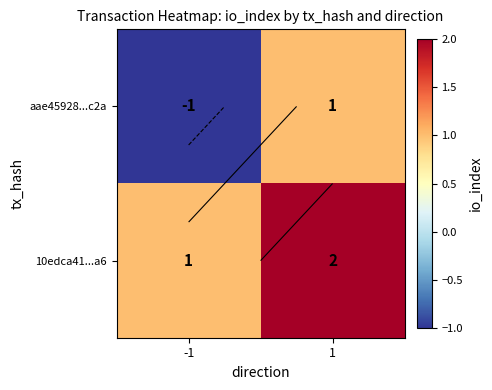

At -1, list the series in order from smallest to largest.

aae45928...c2a, 10edca41...a6